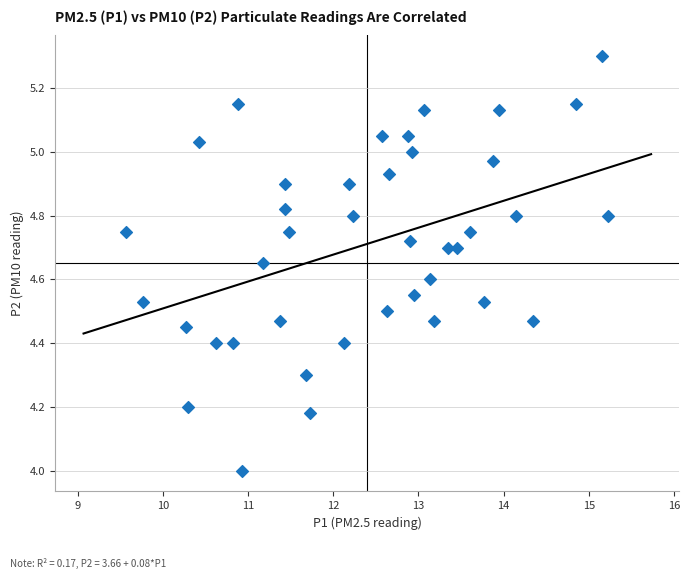

What is the range of Y values (max minus min)?

1.3